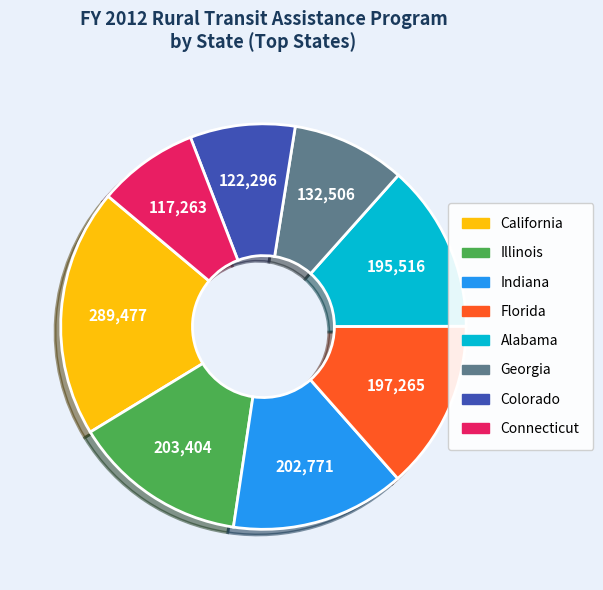

Does any single category account for the majority?

No